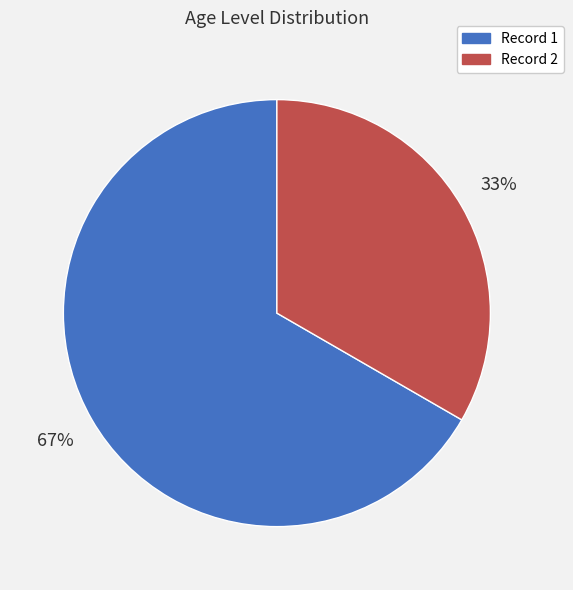

How many segments does this pie chart have?

2